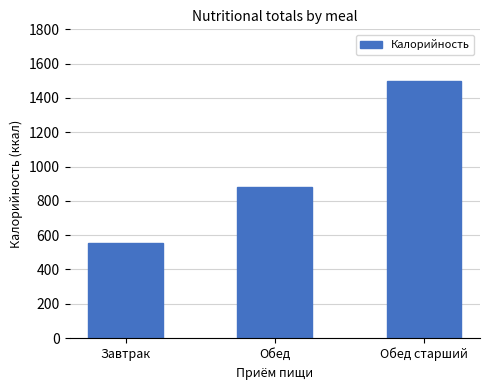

What value does the data have at Обед старший?

1498